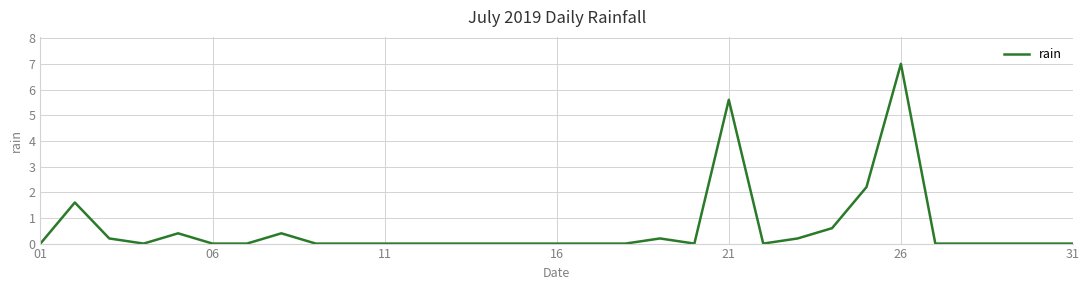

What is the difference between the maximum and minimum values?

7.0